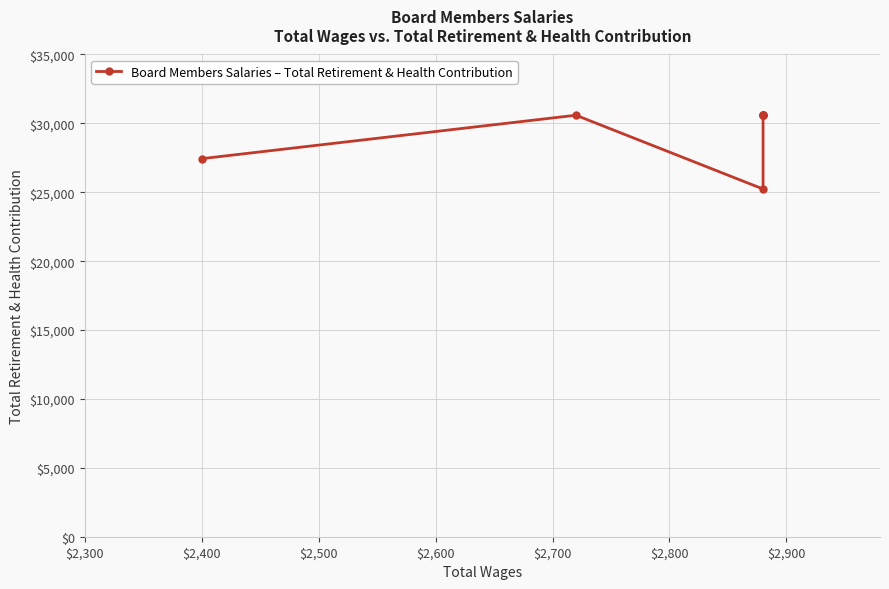

Which has a higher value, $2,600 or $2,700?

$2,600